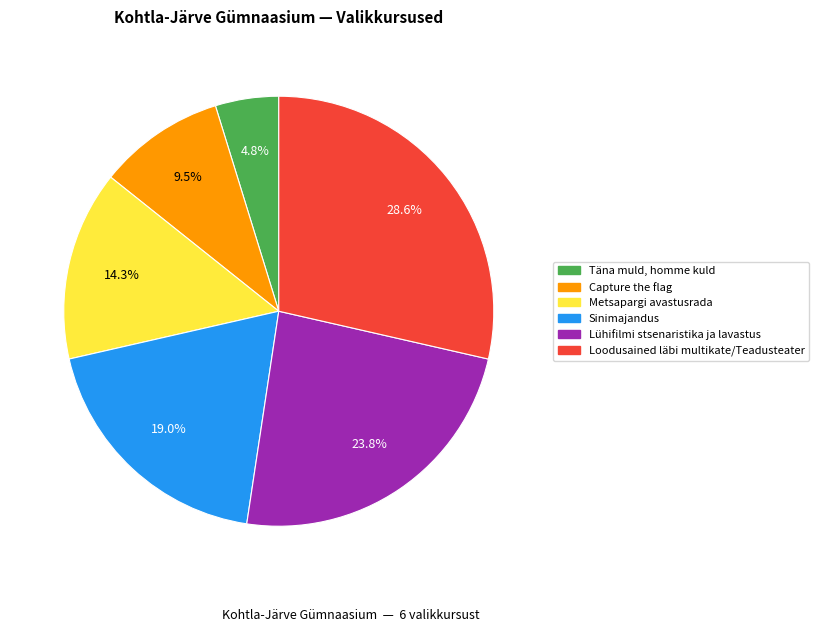

Rank the categories by value from highest to lowest.

Loodusained läbi multikate/Teadusteater, Lühifilmi stsenaristika ja lavastus, Sinimajandus, Metsapargi avastusrada, Capture the flag, Täna muld, homme kuld